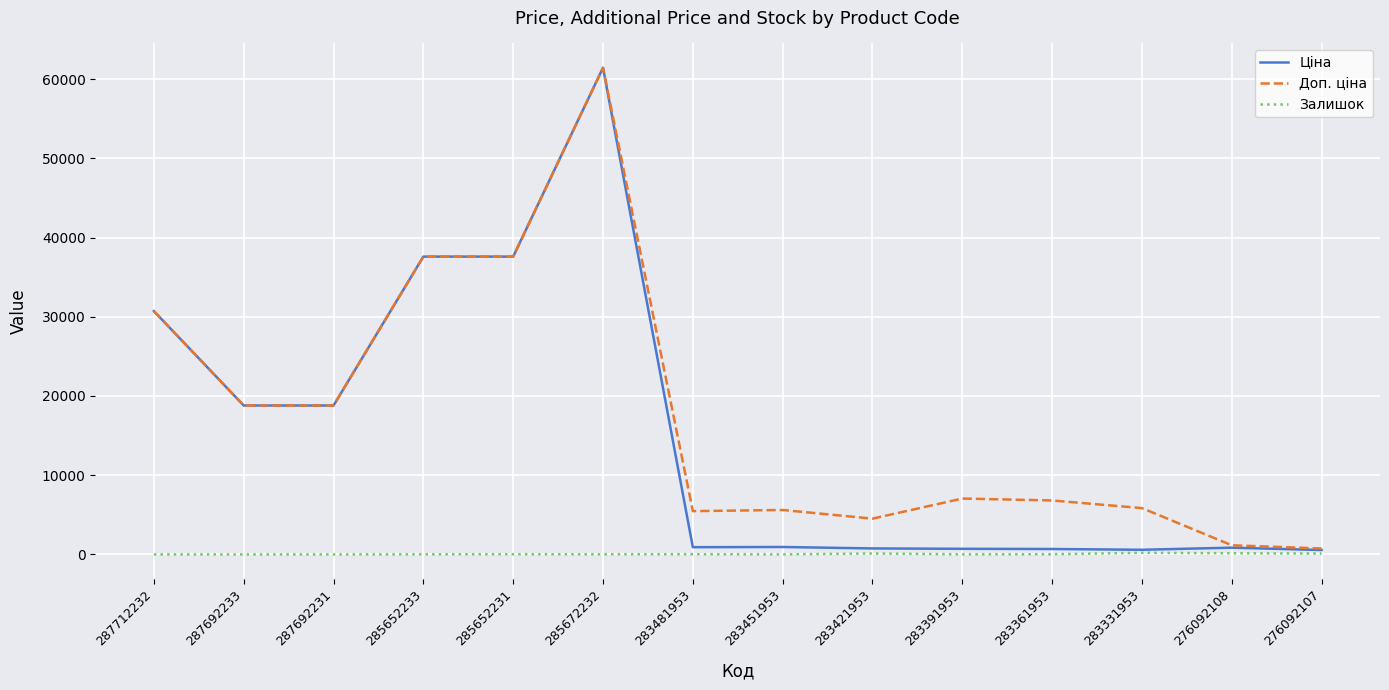

What is the greatest value displayed?

61434.3